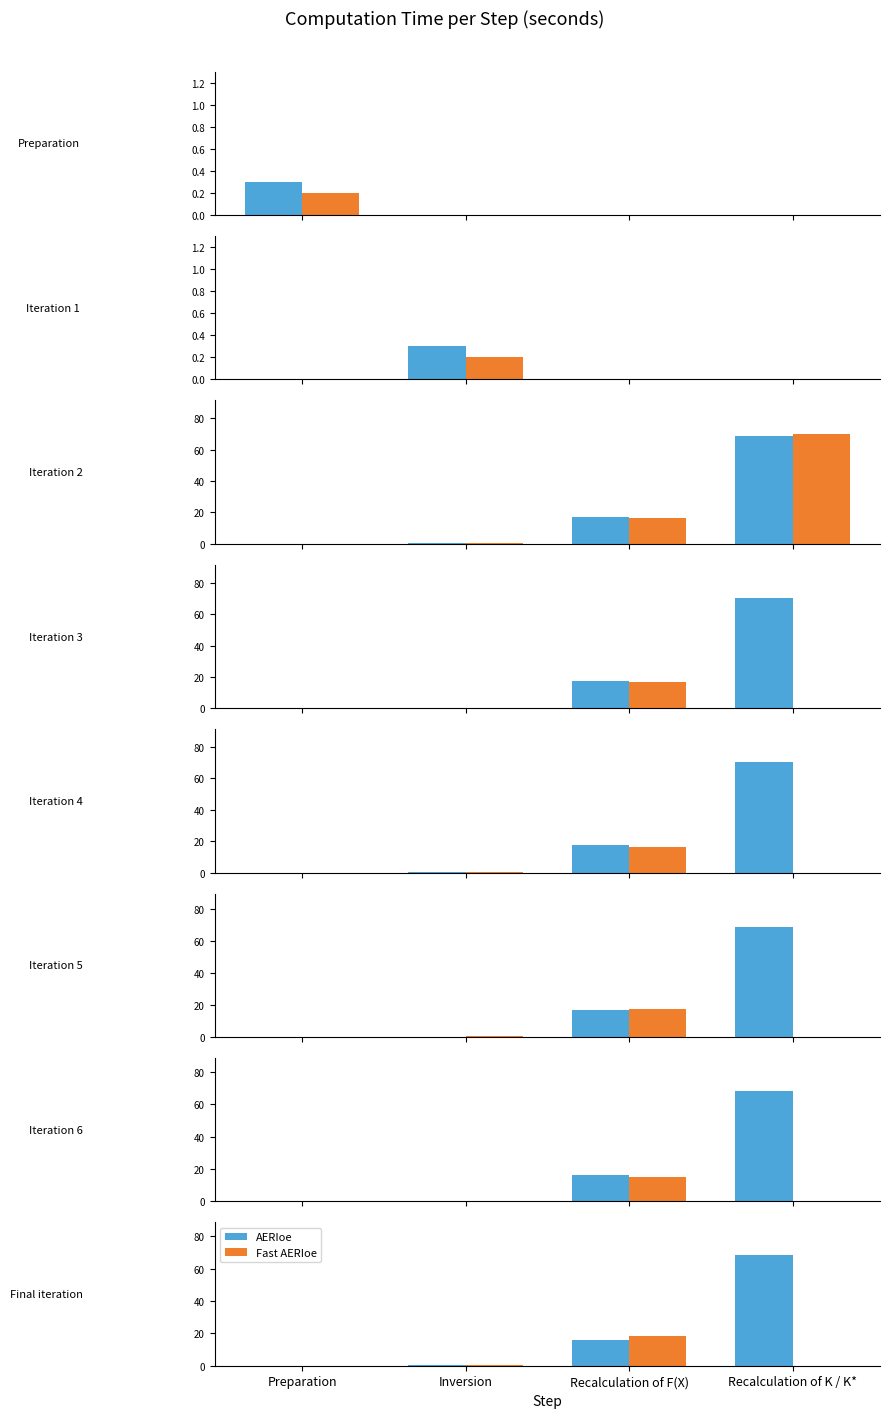

Rank the series by their average value, from highest to lowest.

AERIoe, Fast AERIoe